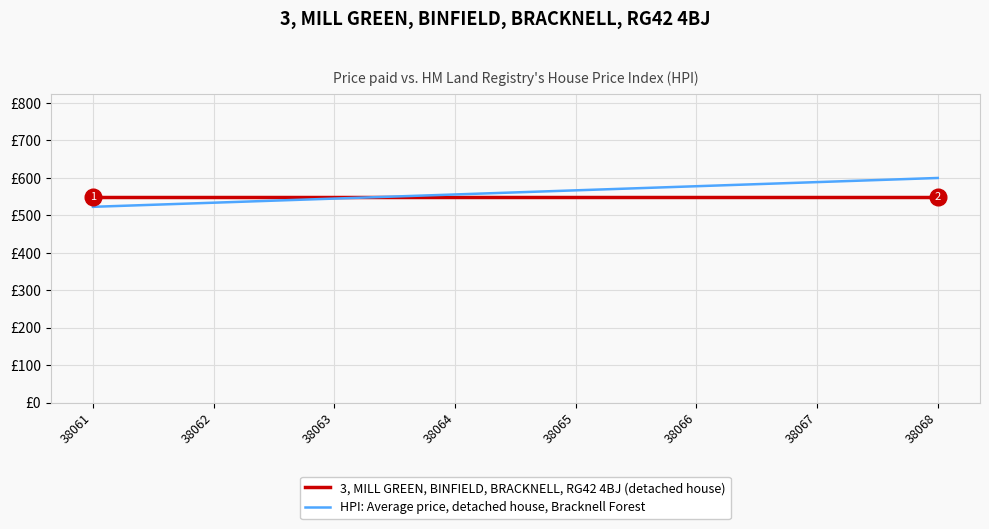

Between which two adjacent categories do HPI: Average price, detached house, Bracknell Forest and 3, MILL GREEN, BINFIELD, BRACKNELL, RG42 4BJ (detached house) first intersect?

38063 and 38064